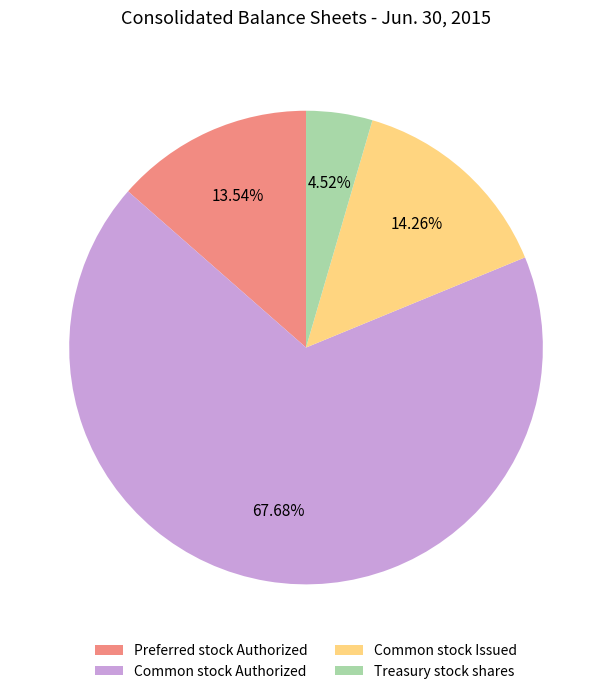

What is the total percentage of Common stock Issued and Preferred stock Authorized?

27.8%